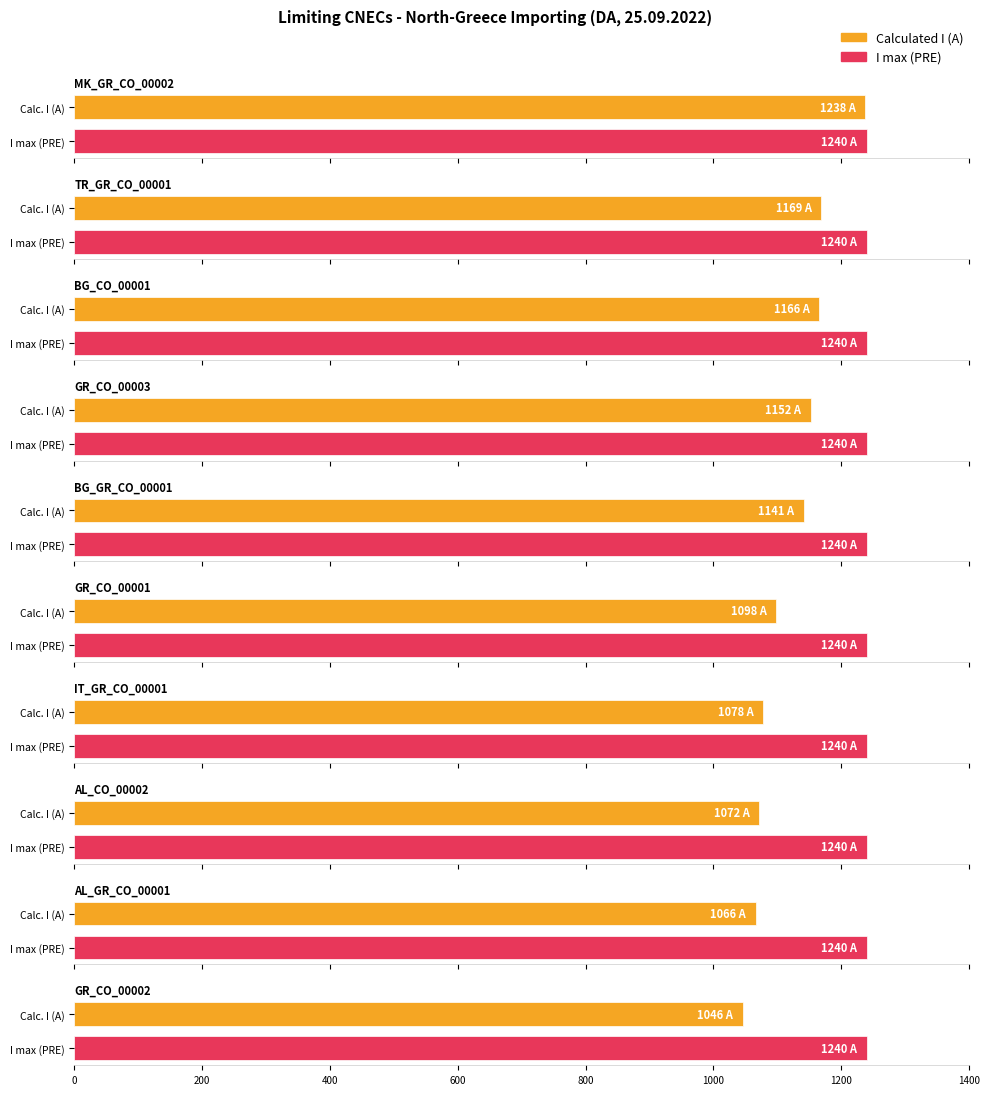

What is the value of the Calculated I (A) bar at the 8th from the left?

1072